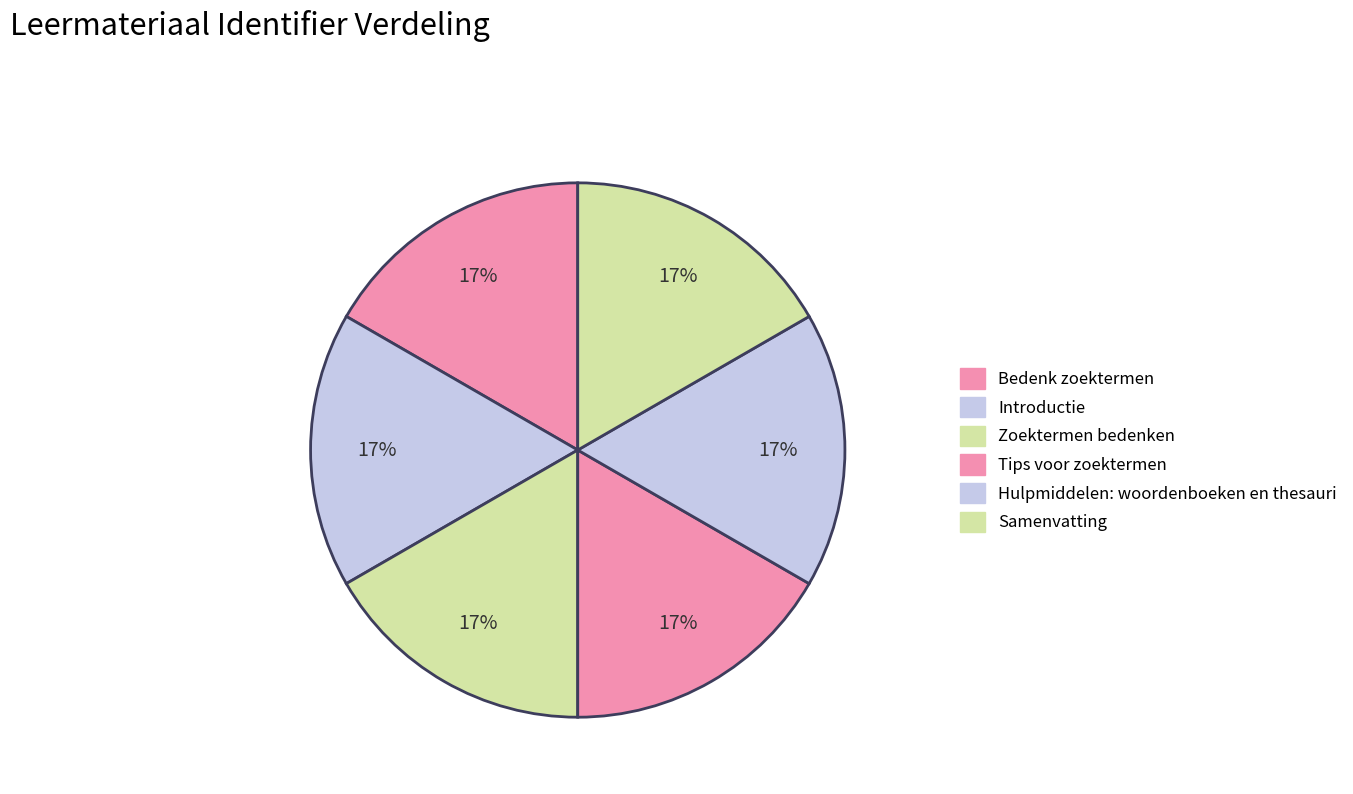

How many segments does this pie chart have?

6